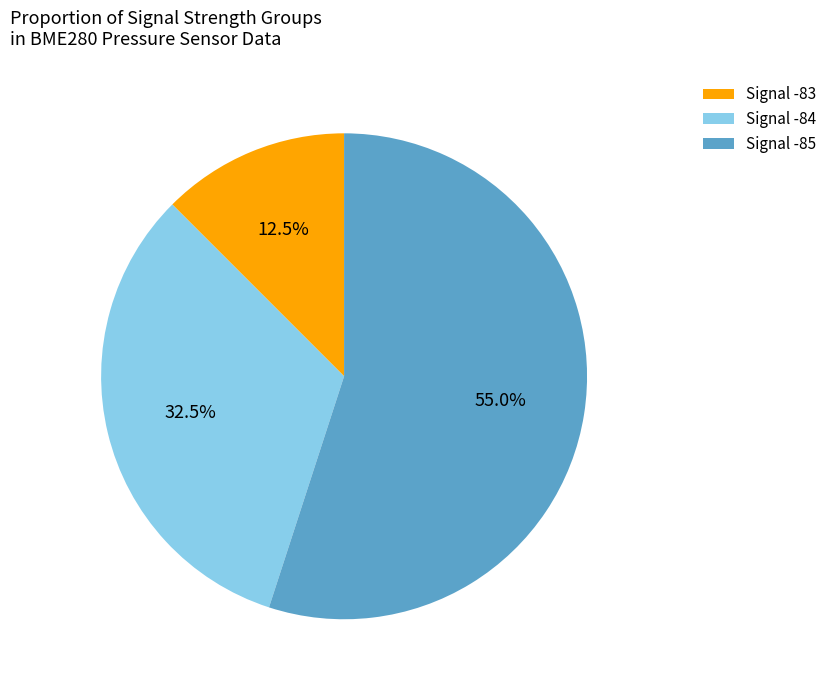

Which category has the biggest portion of the pie?

Signal -85